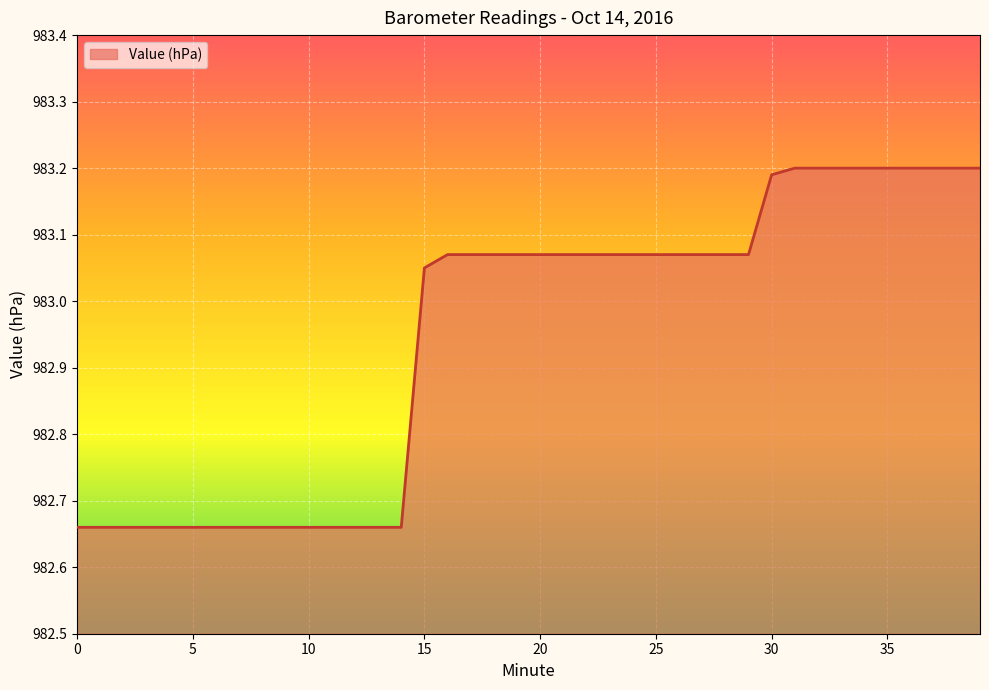

What is the difference between the maximum and minimum values?

0.5